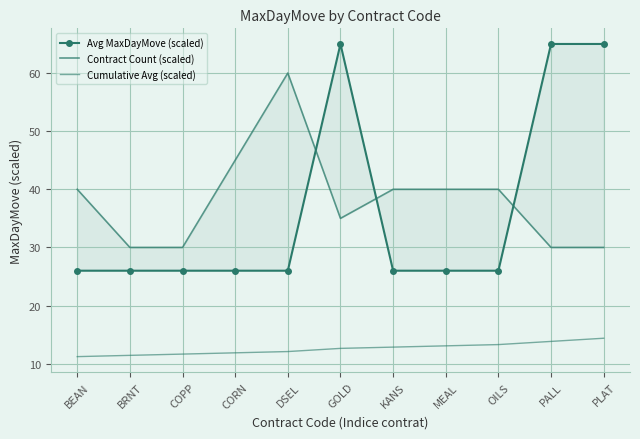

True or false: Cumulative Avg (scaled) and Contract Count (scaled) intersect in this chart.

False